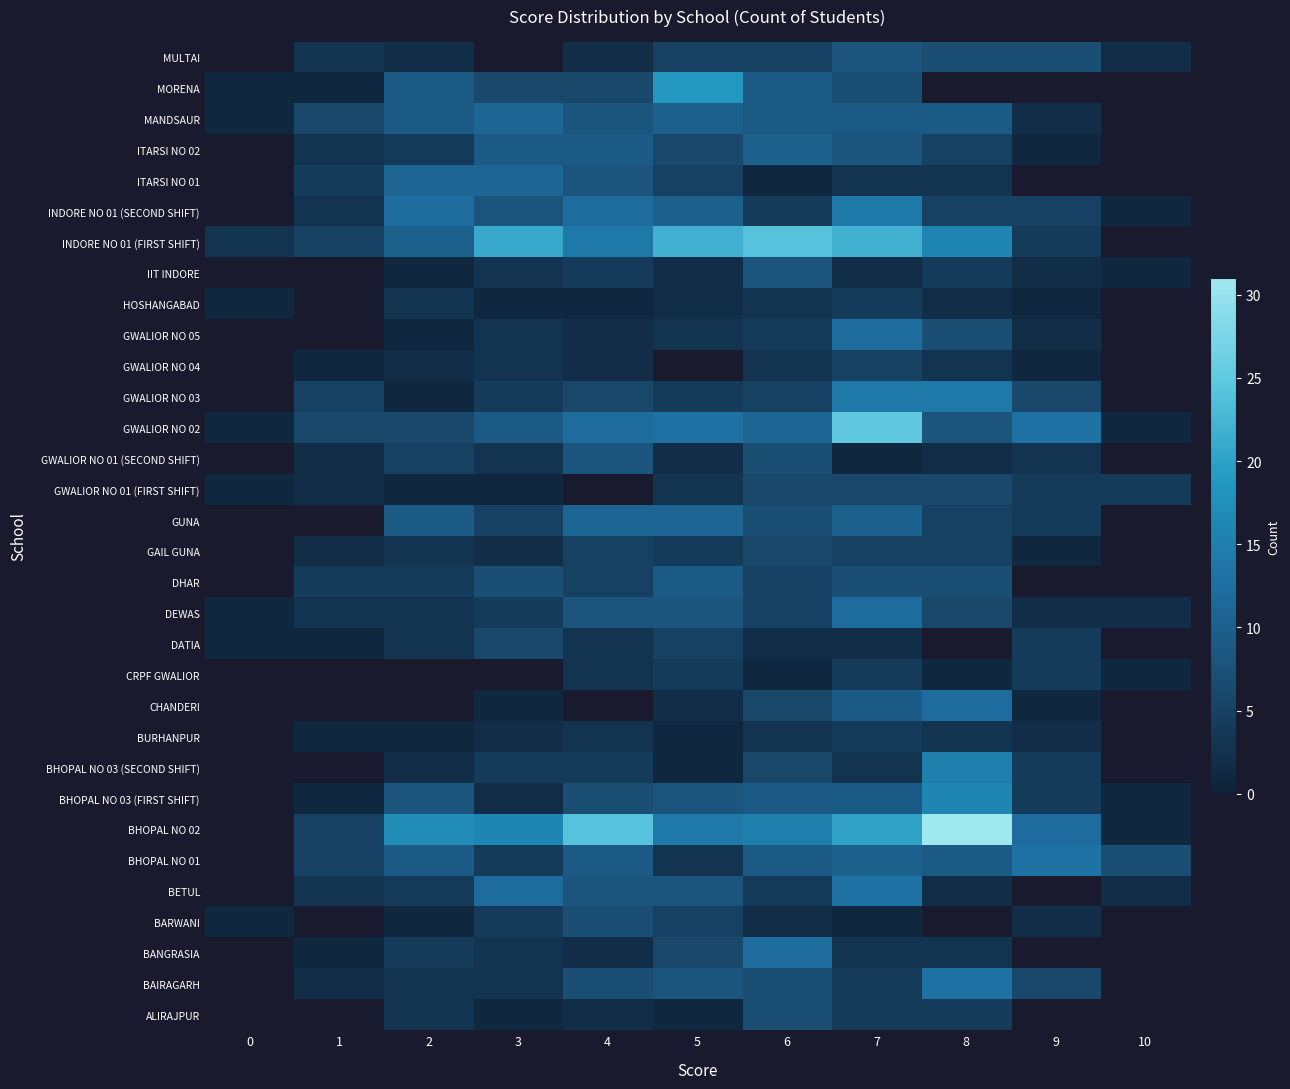

At which category is the sum across all series the highest?

7